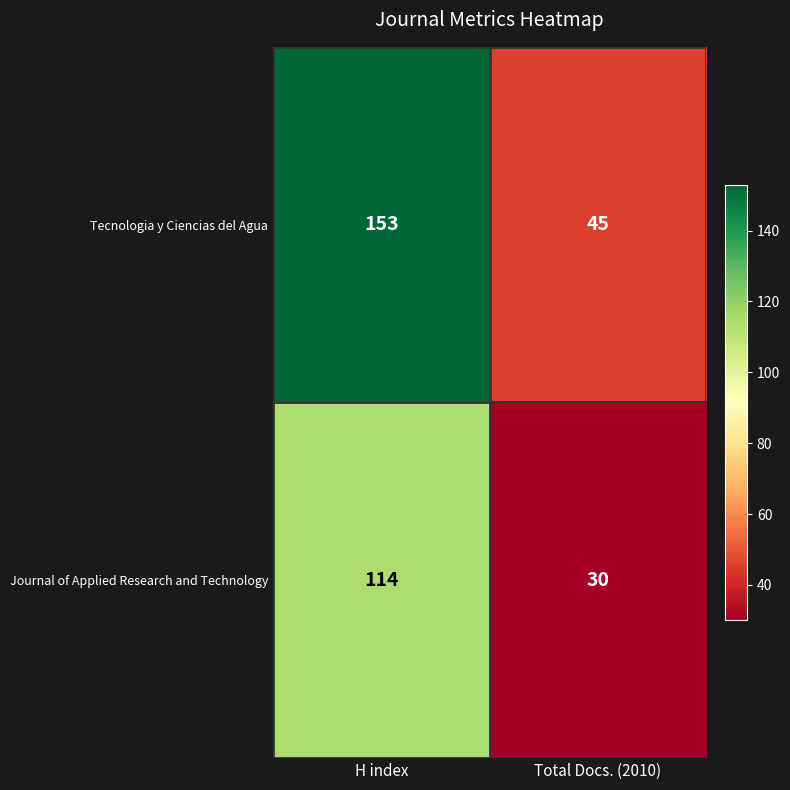

List the series in order of their overall mean, highest first.

Tecnologia y Ciencias del Agua, Journal of Applied Research and Technology